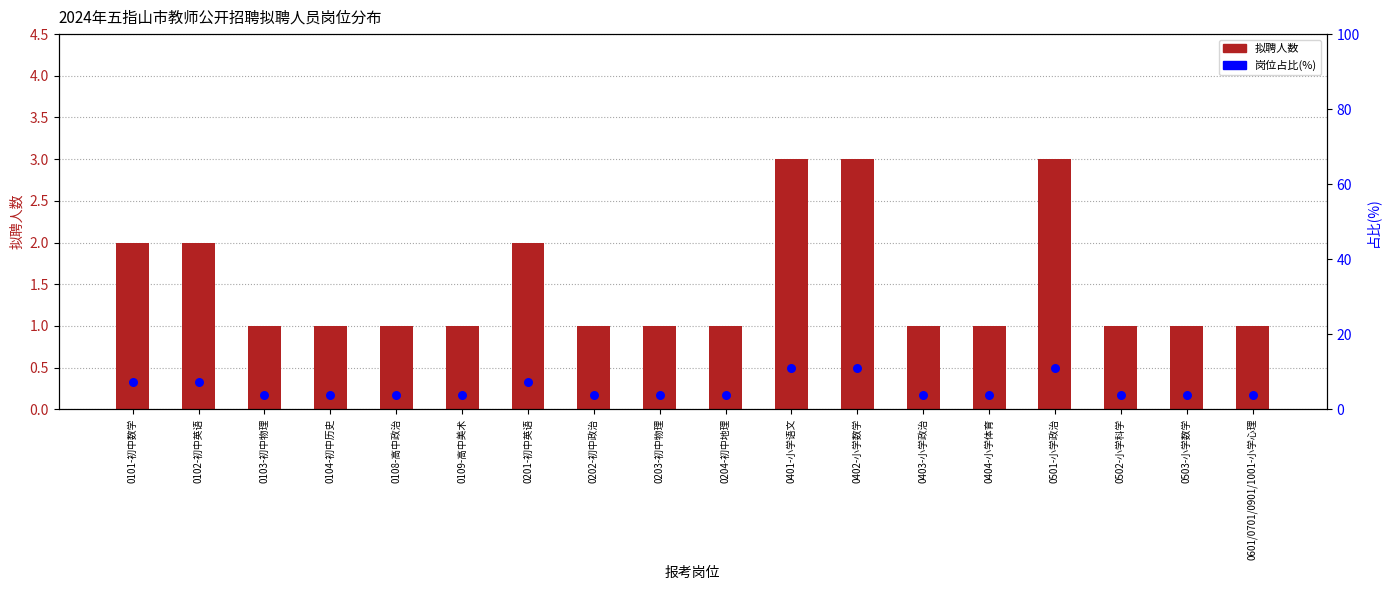

At which category is the sum across all series the highest?

0401-小学语文